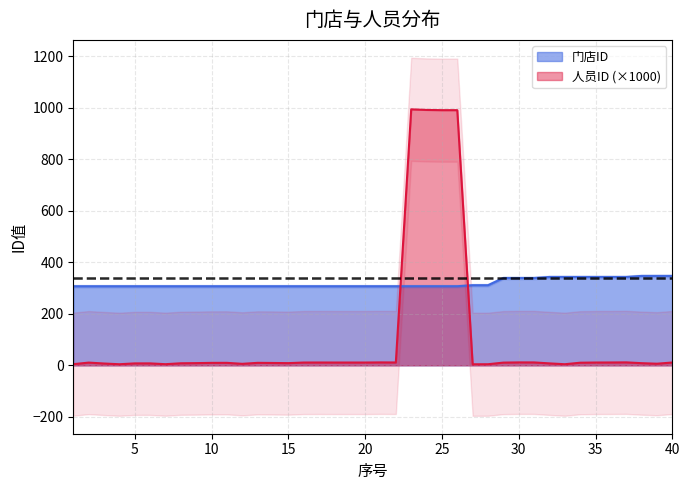

Is it true that 门店ID equals 347.0 at 40?

True